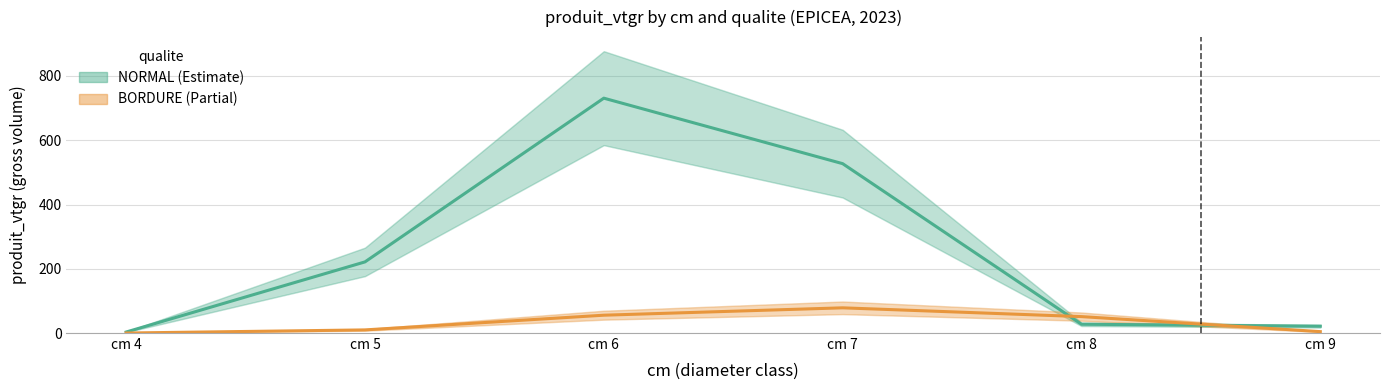

At which label does NORMAL (Estimate) first exceed 221?

cm 5